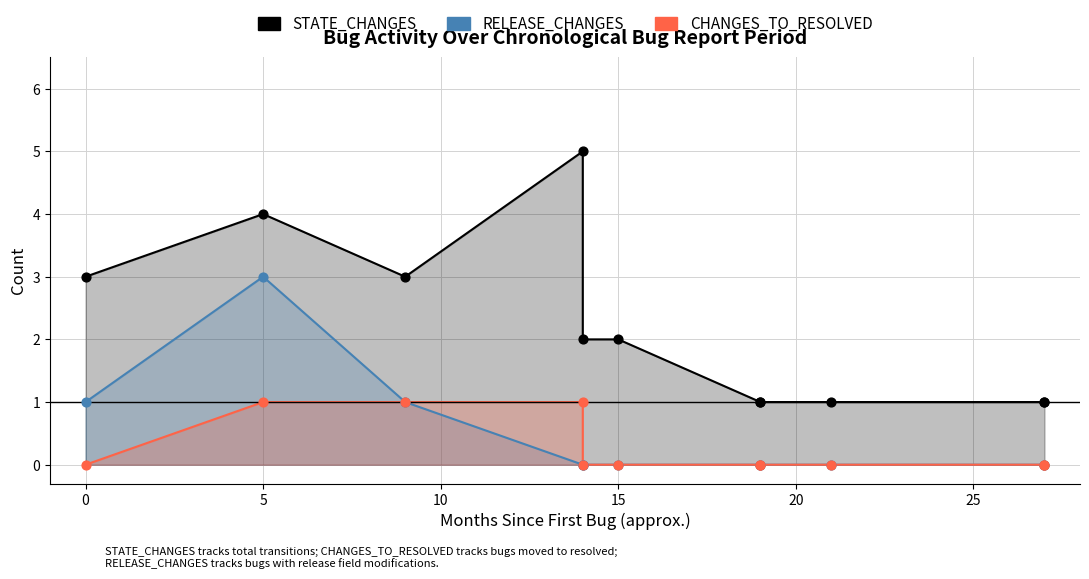

Which series reaches the minimum Y coordinate?

RELEASE_CHANGES